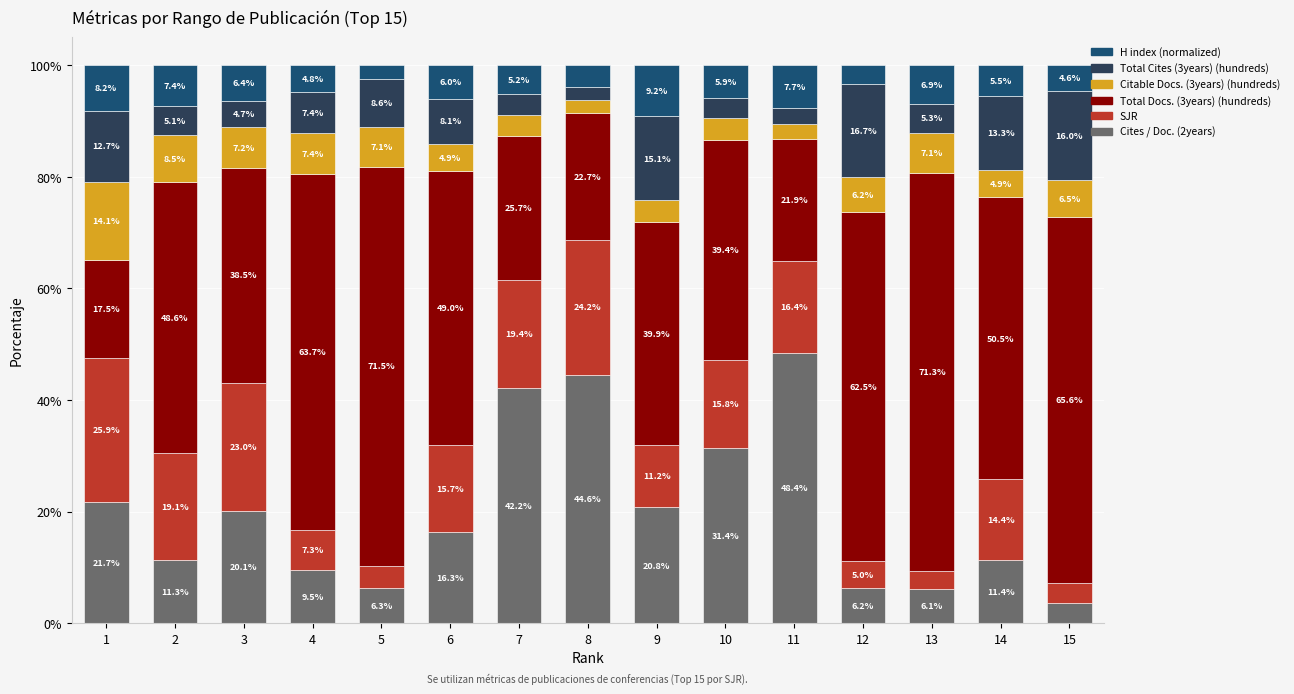

What is the sum of all Cites / Doc. (2years) values?

300.0